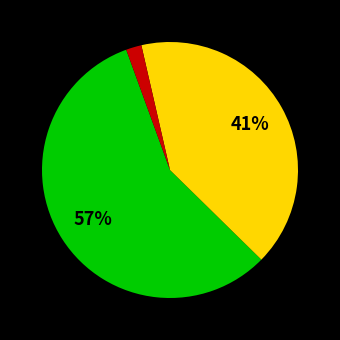

To the nearest percent, what is the average slice percentage?

33%